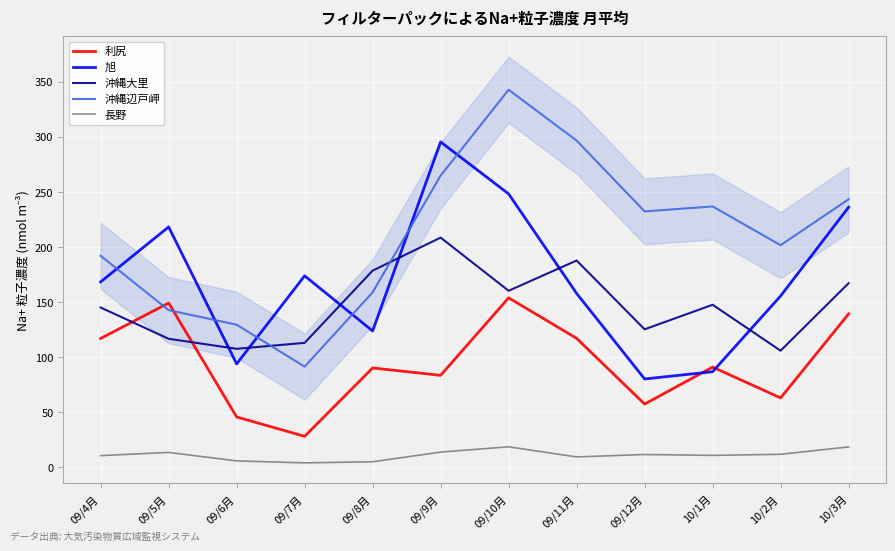

Is the value of 長野 at 09/5月 greater than the value of 利尻 at 10/1月?

No